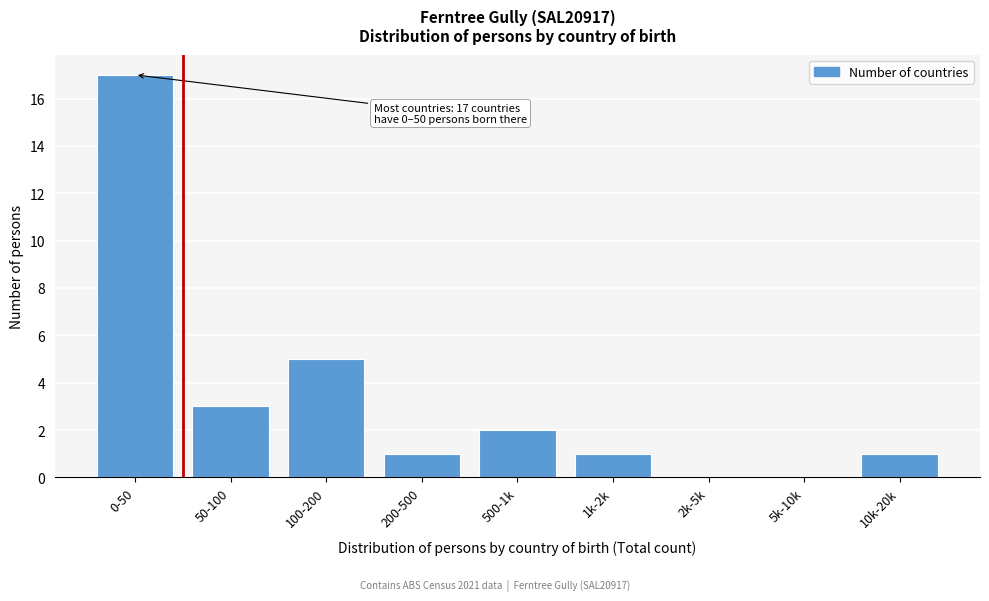

Reading left to right, transcribe all the data shown in this chart.

0-50=17	50-100=3	100-200=5	200-500=1	500-1k=2	1k-2k=1	2k-5k=0	5k-10k=0	10k-20k=1